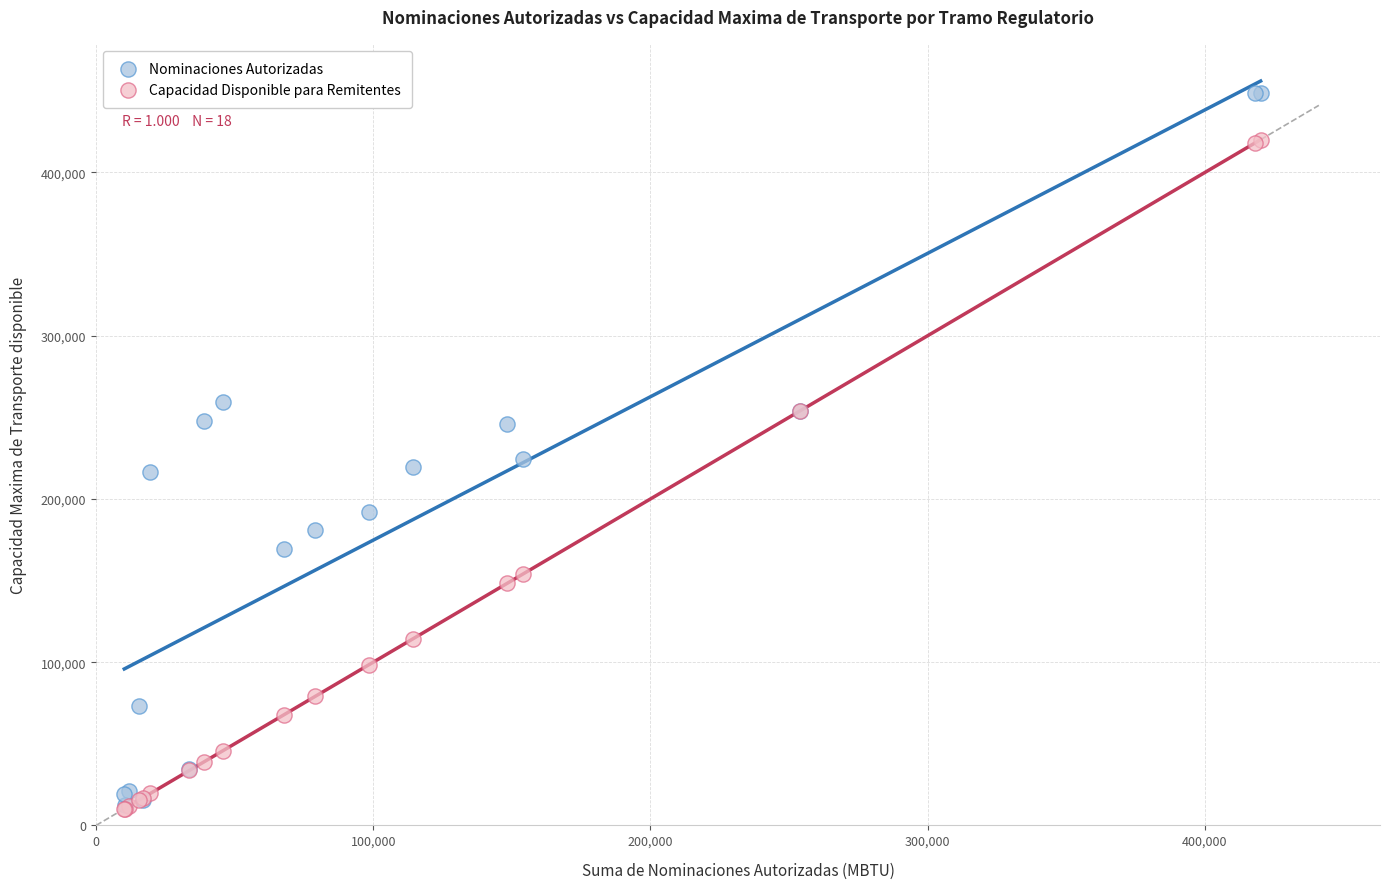

What are all the series names shown in the legend?

Nominaciones Autorizadas, Capacidad Disponible para Remitentes